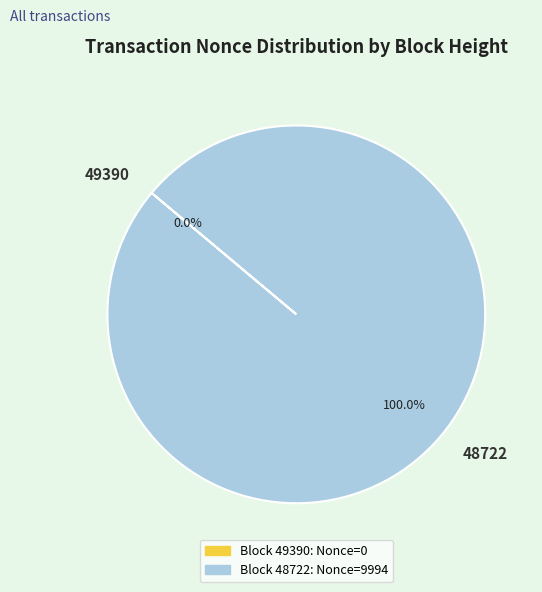

To the nearest percent, what is the difference between the 48722 and 49390 slice percentages?

100%